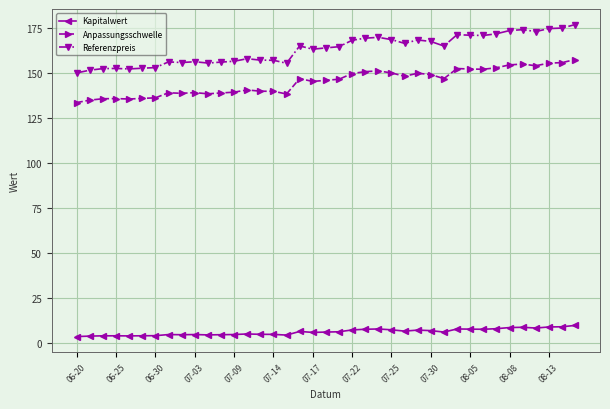

What is the value of the Kapitalwert point at the 36th from the left?

8.0